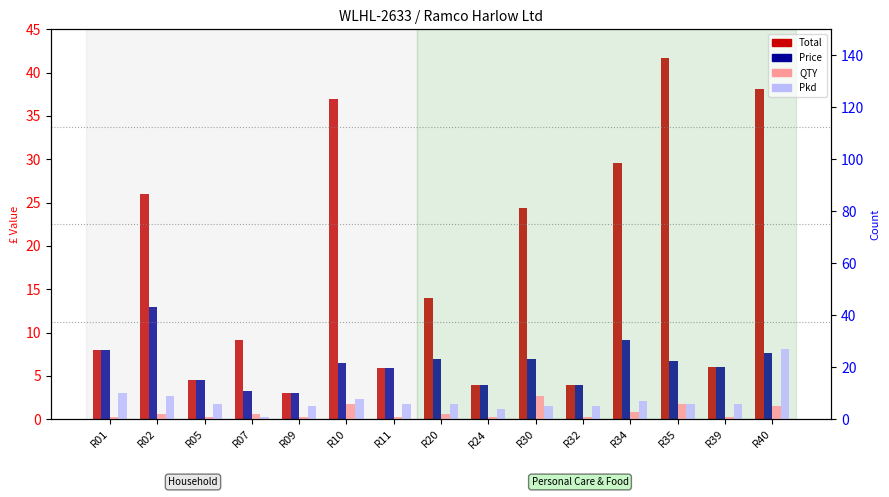

What is the minimum value for Pkd?

1.0